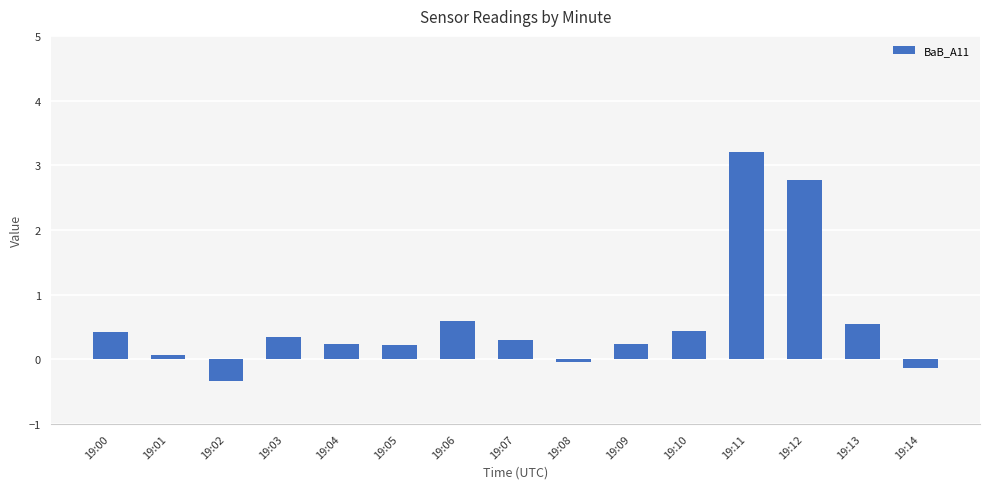

What is the minimum value shown in the chart?

-0.3